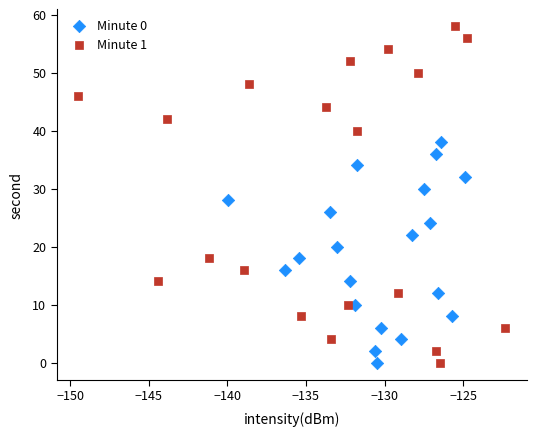

What are all the series names shown in the legend?

Minute 0, Minute 1